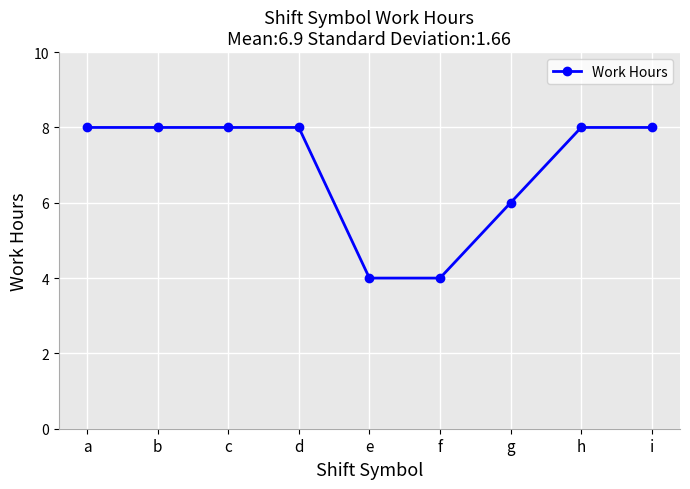

Is it true that the value at h is 8.0?

True